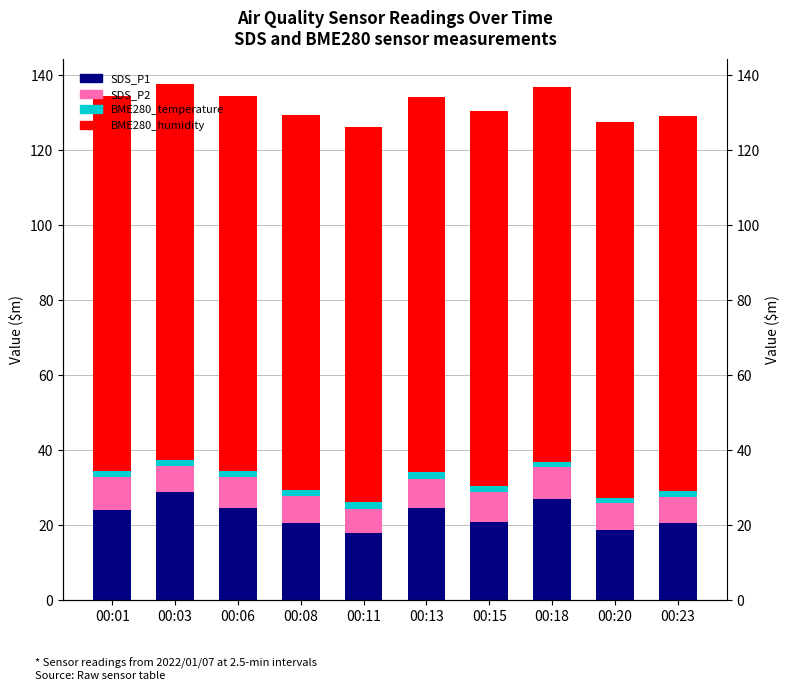

How many bars are there in total?

40